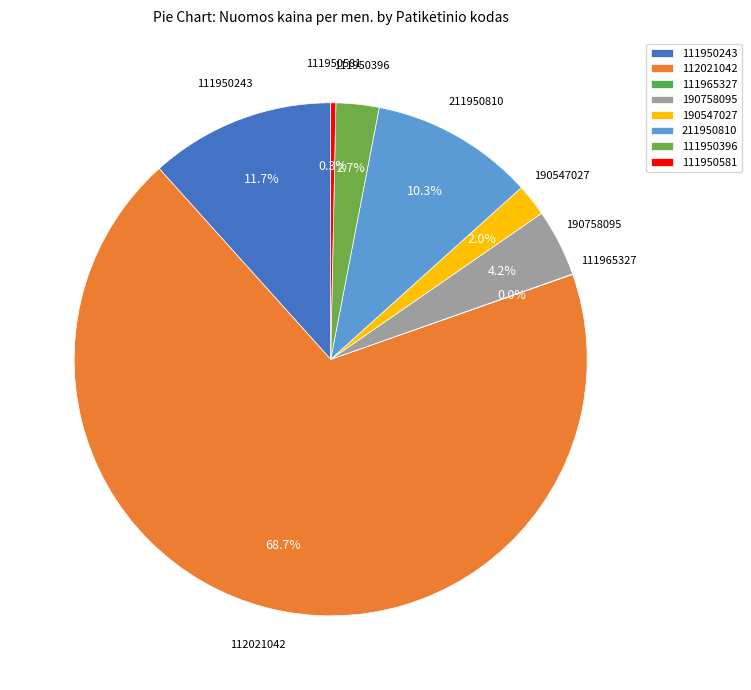

How much of the chart is everything except 190758095?

95.8%